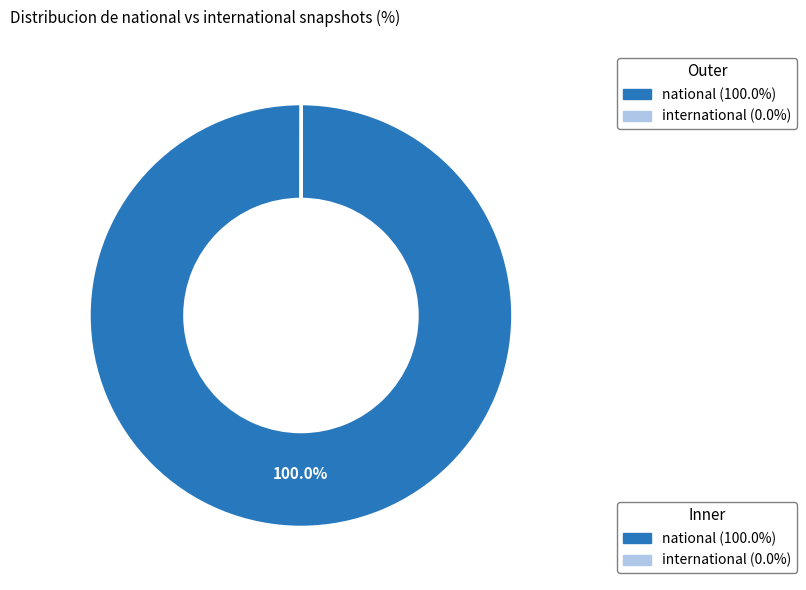

Which slice is the largest?

national